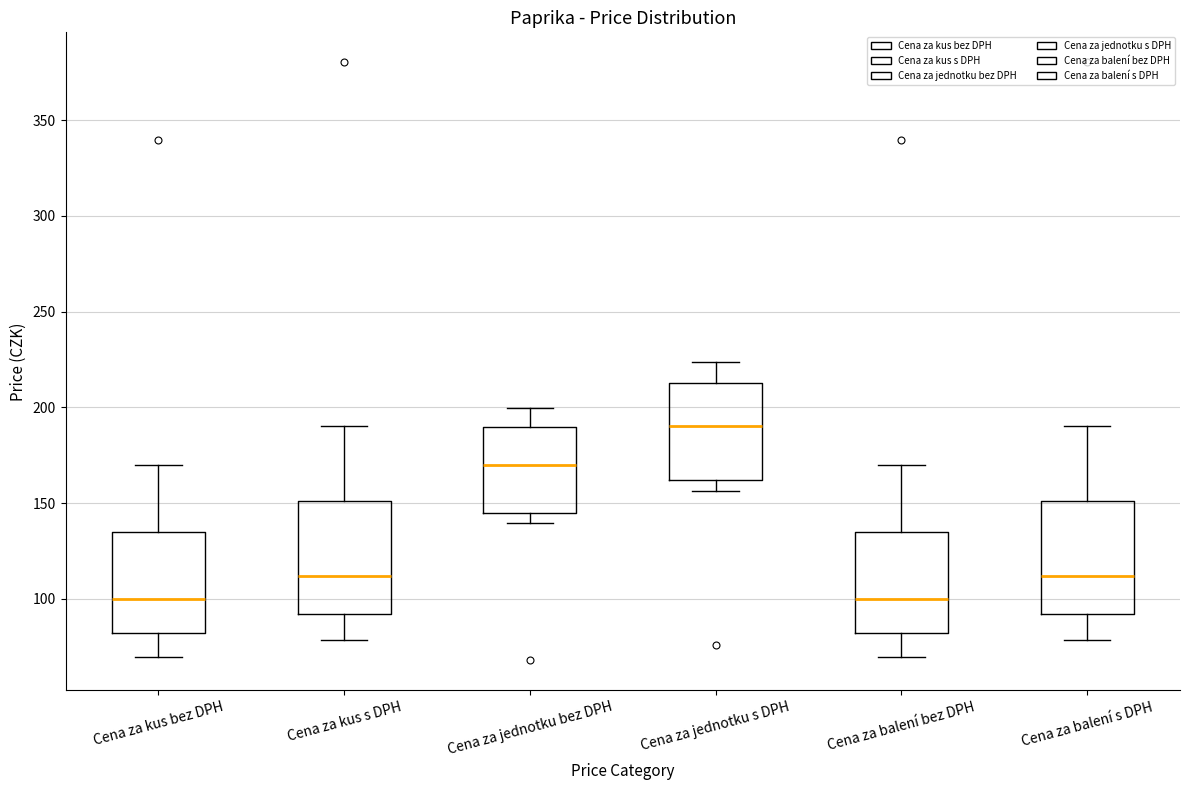

Reading left to right, transcribe this box plot: for each box, give where its median line is, the range the box spans, and where its two whiskers end, as read against the y-axis. The values are not printed on the chart, so give them approximately, as read against the axis.

Cena za kus bez DPH: median 100, box 80 to 135, whiskers 70 to 170
Cena za kus s DPH: median 110, box 90 to 150, whiskers 80 to 190
Cena za jednotku bez DPH: median 170, box 145 to 190, whiskers 140 to 200
Cena za jednotku s DPH: median 190, box 160 to 215, whiskers 155 to 225
Cena za balení bez DPH: median 100, box 80 to 135, whiskers 70 to 170
Cena za balení s DPH: median 110, box 90 to 150, whiskers 80 to 190